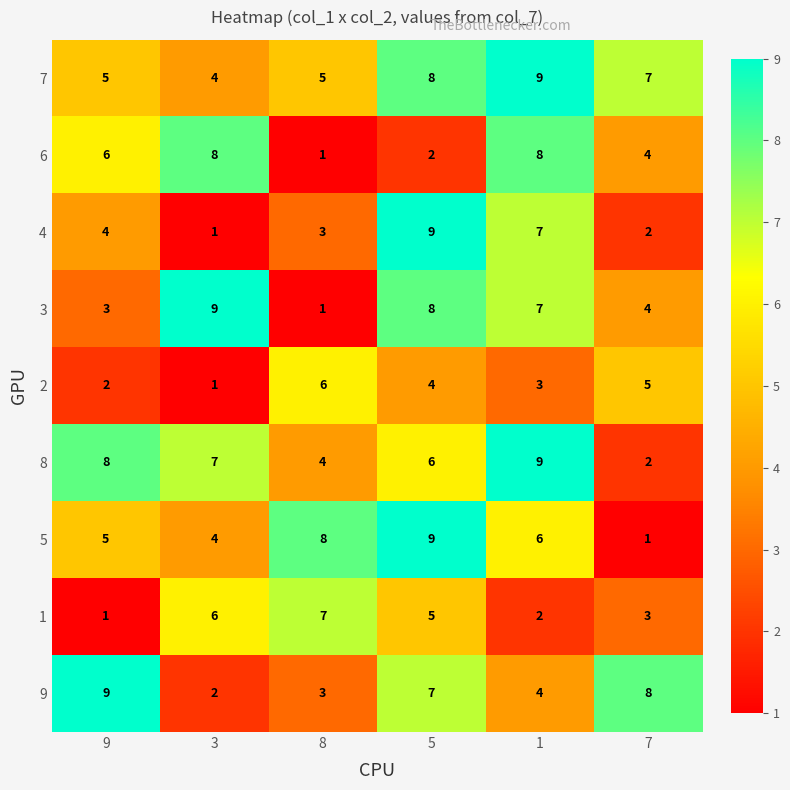

True or false: 6 has a value of 13 at 1.

False